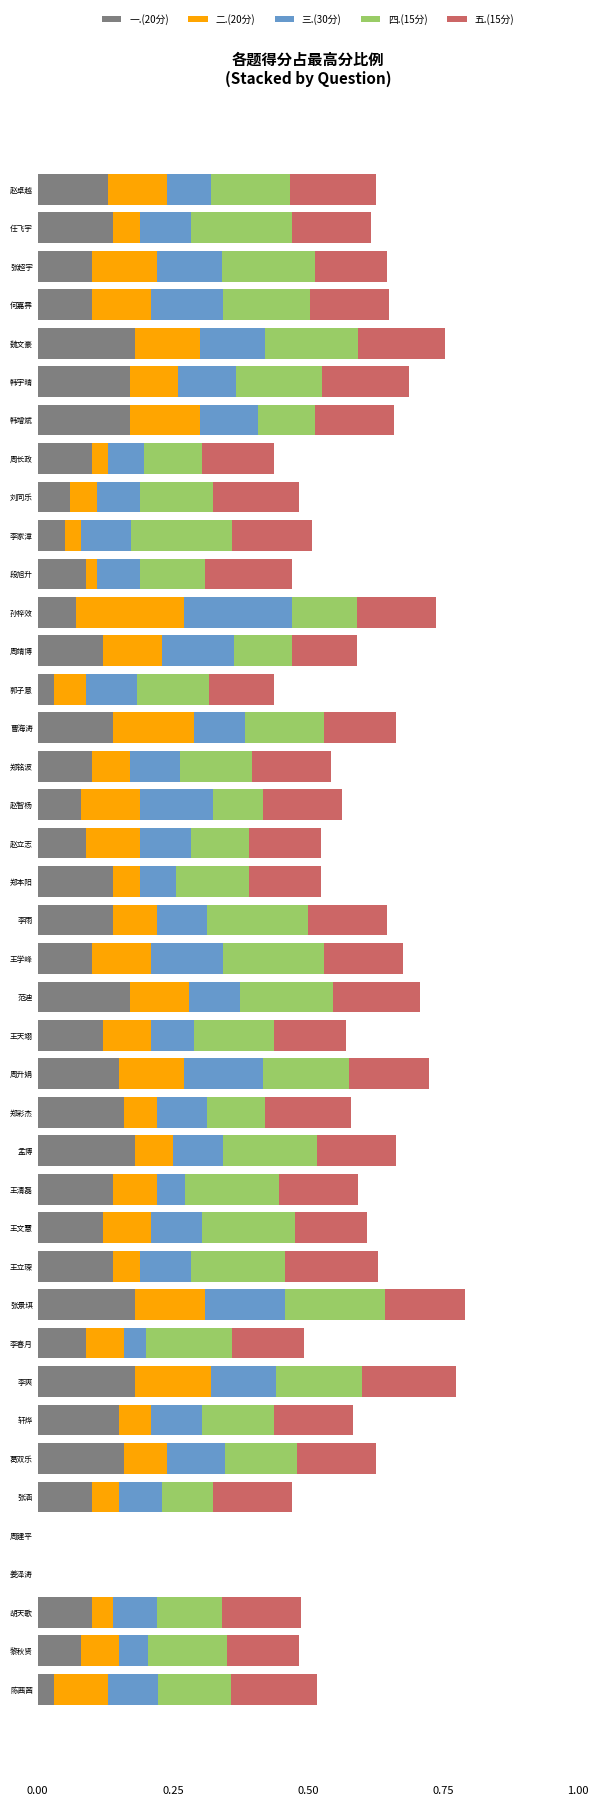

The value of 一.(20分) at 任飞宇 is 0.2. True or false?

False